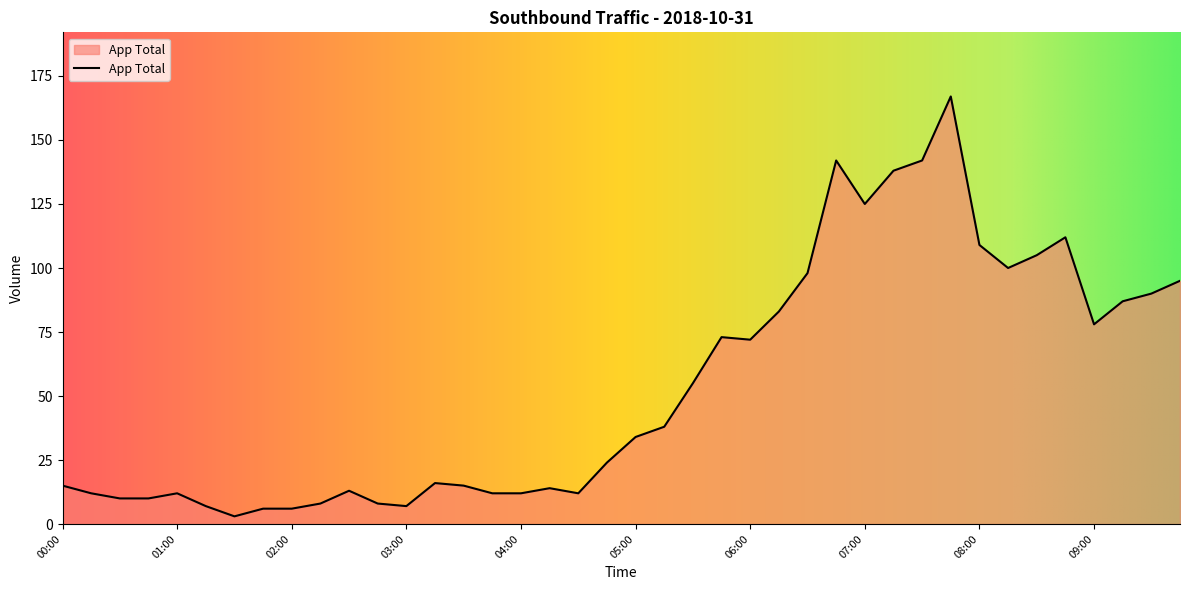

What is the minimum value shown in the chart?

3